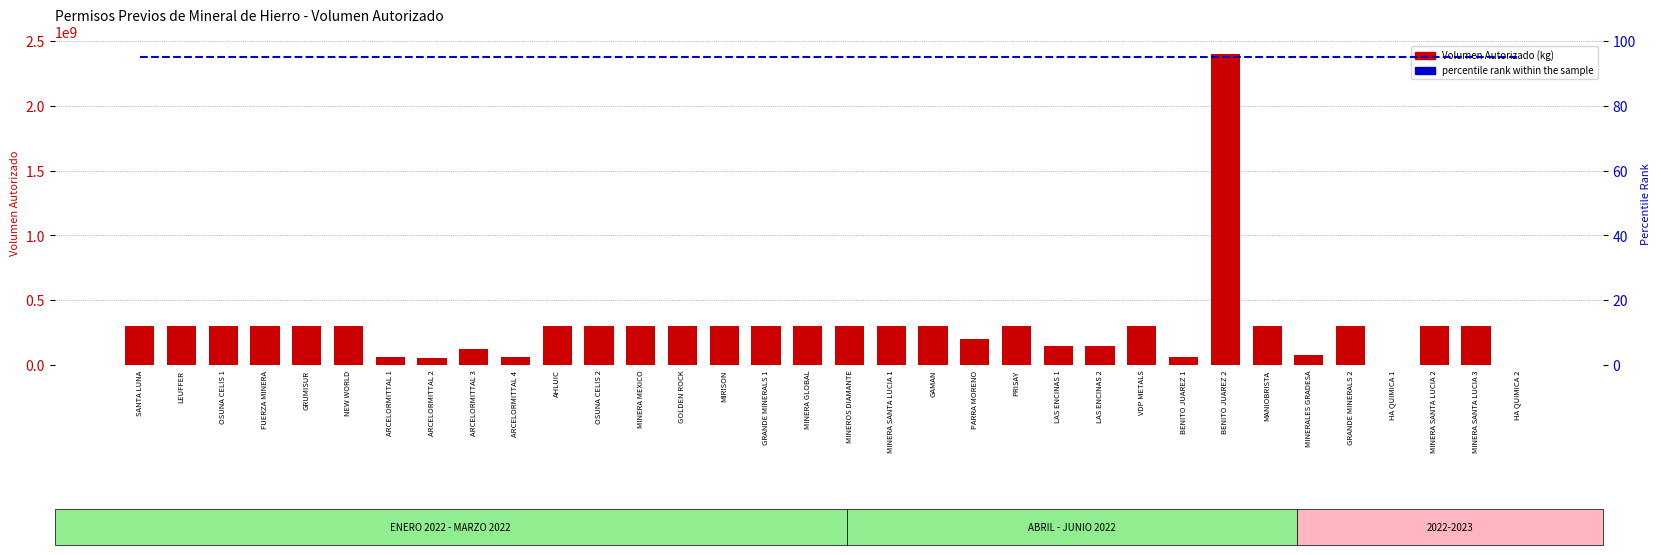

How many data points in VOLUMEN AUTORIZADO DEL PERMISO are above 300000000?

1